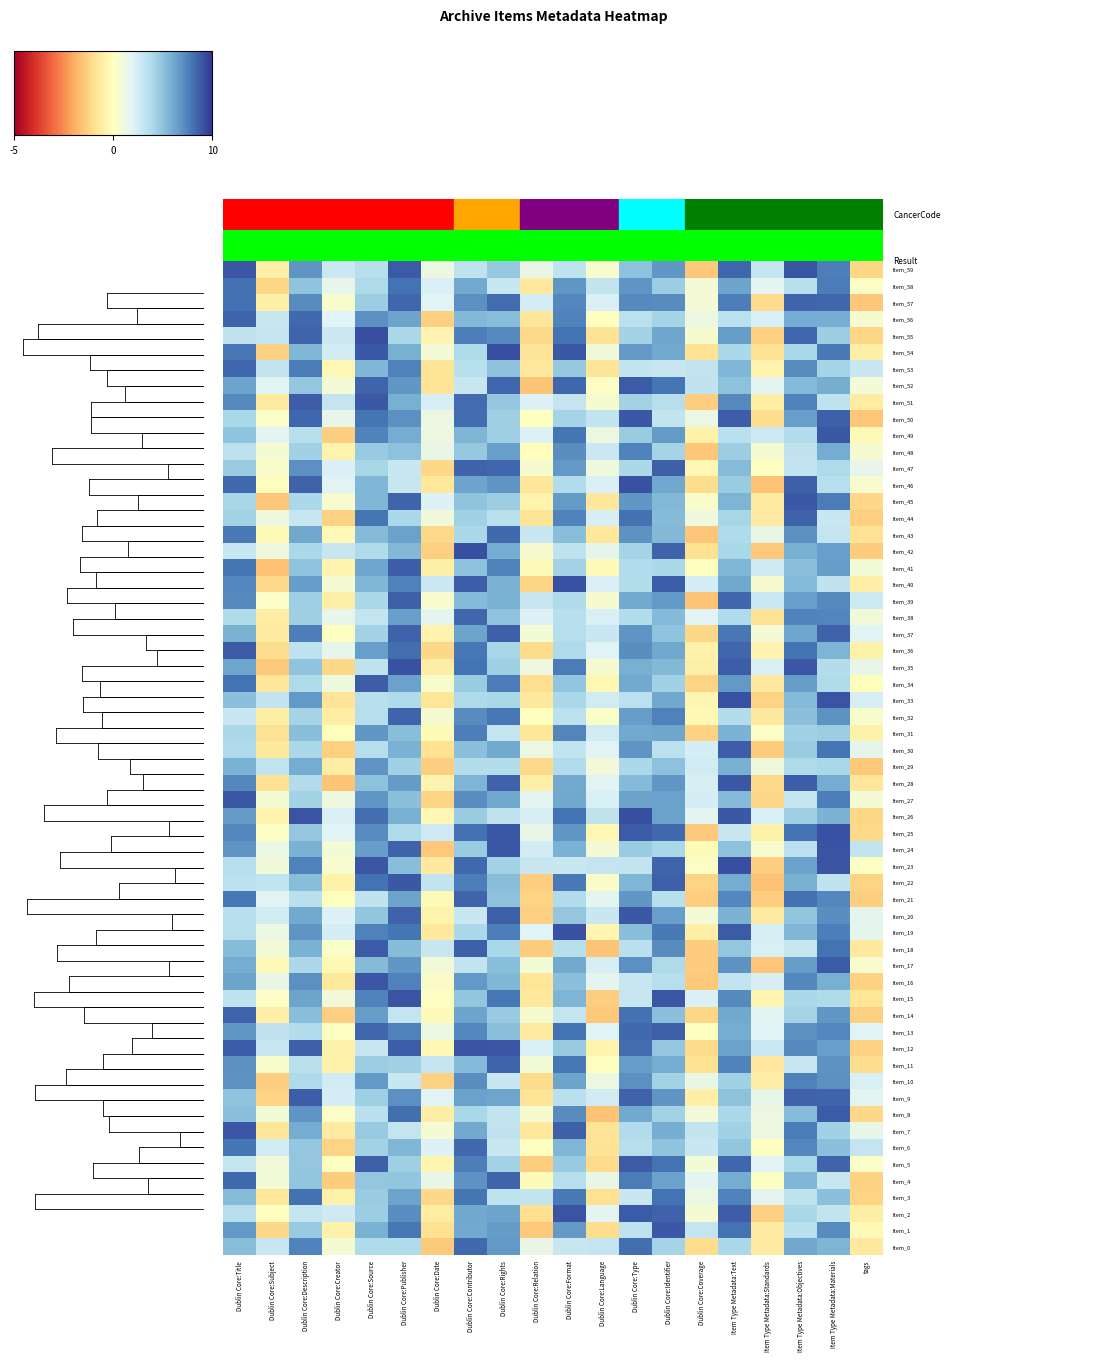

How many data points does each series have?

20